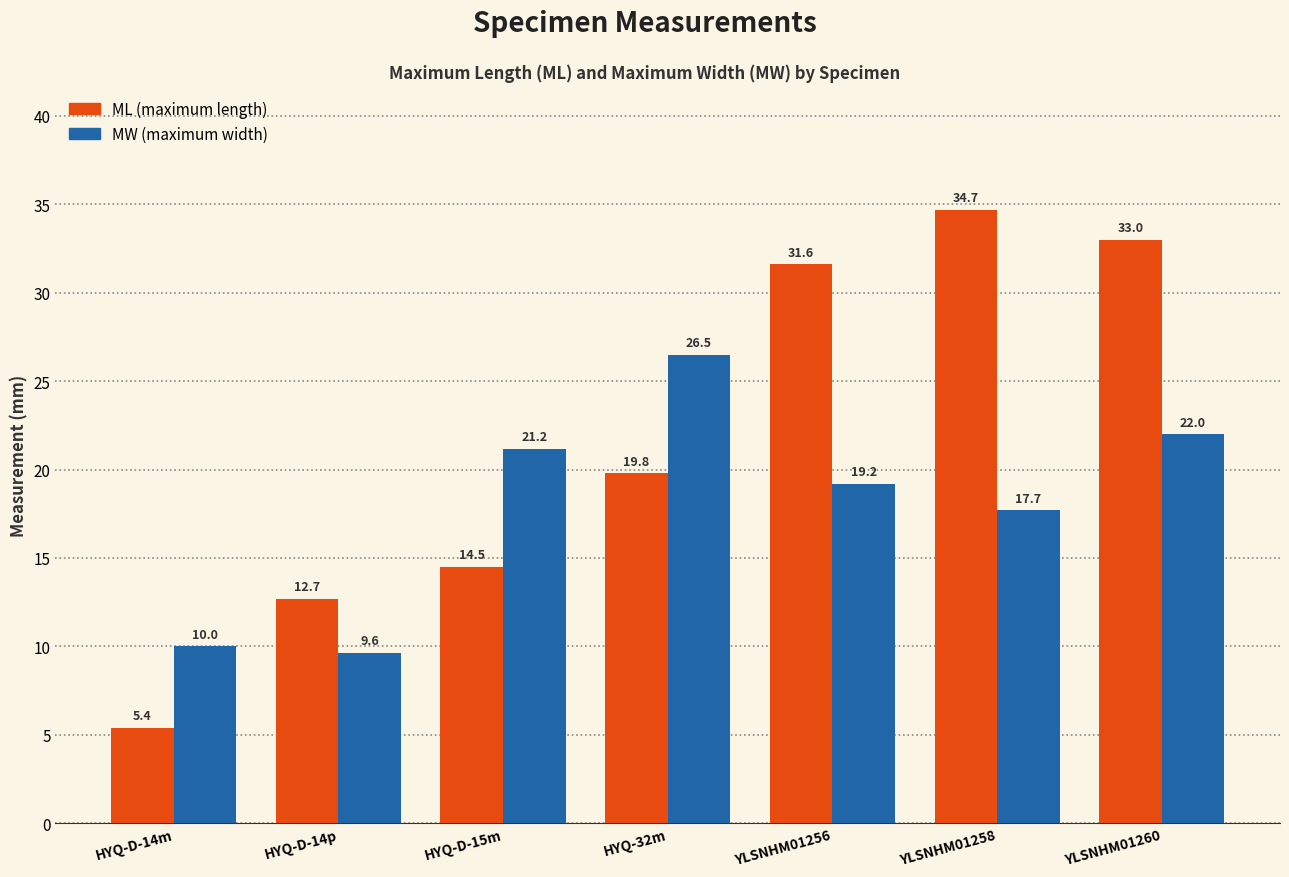

At which category is the sum across all series the highest?

YLSNHM01260